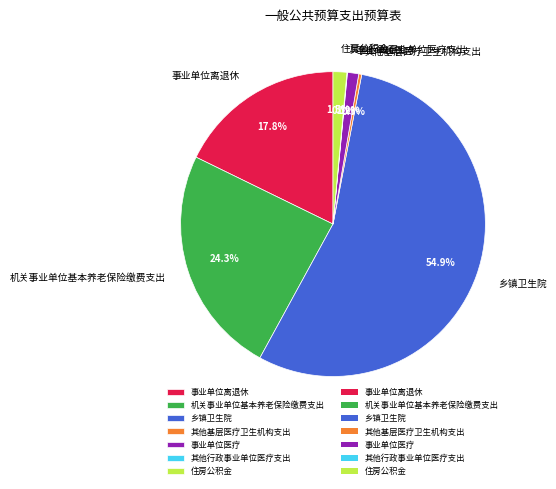

Which slice represents more than half of the pie?

乡镇卫生院